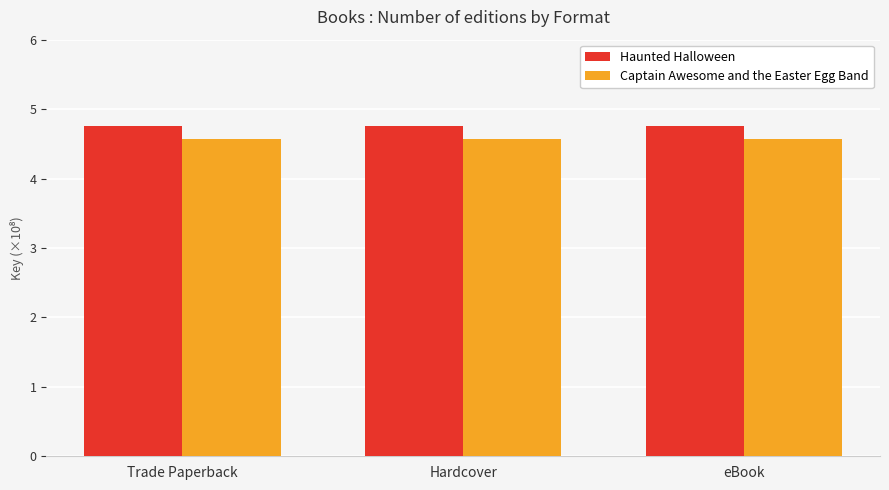

What is the greatest value displayed?

4.8